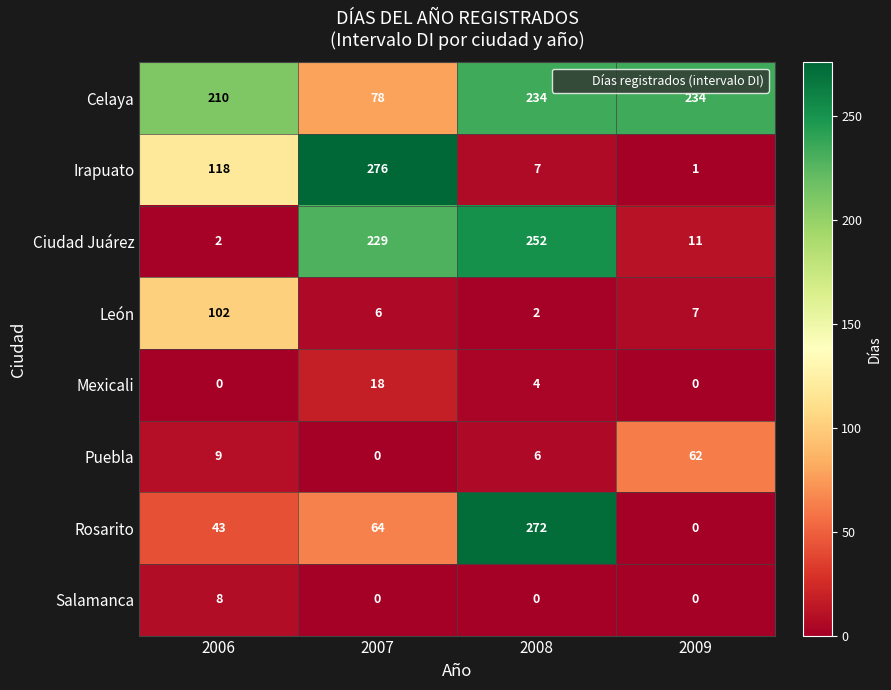

At how many categories does at least one series exceed 162?

4